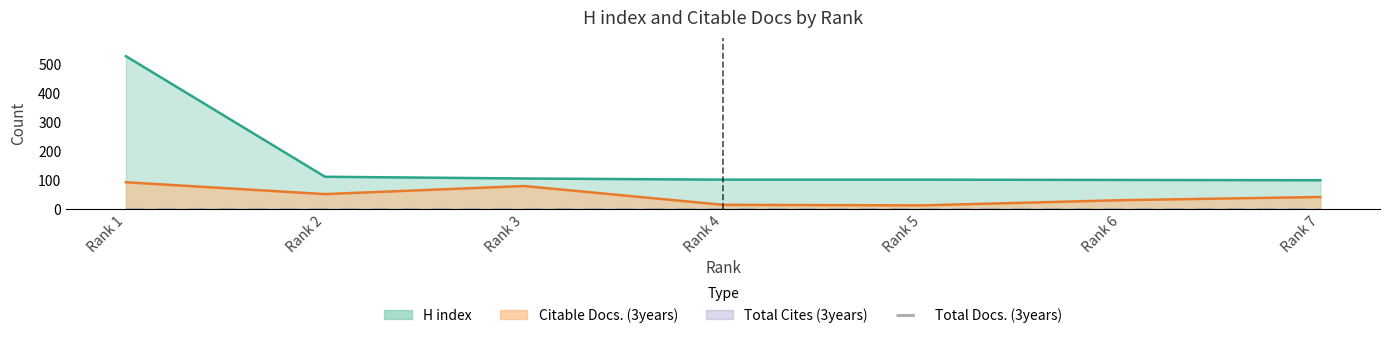

Where does the H index series first go above 102?

Rank 1